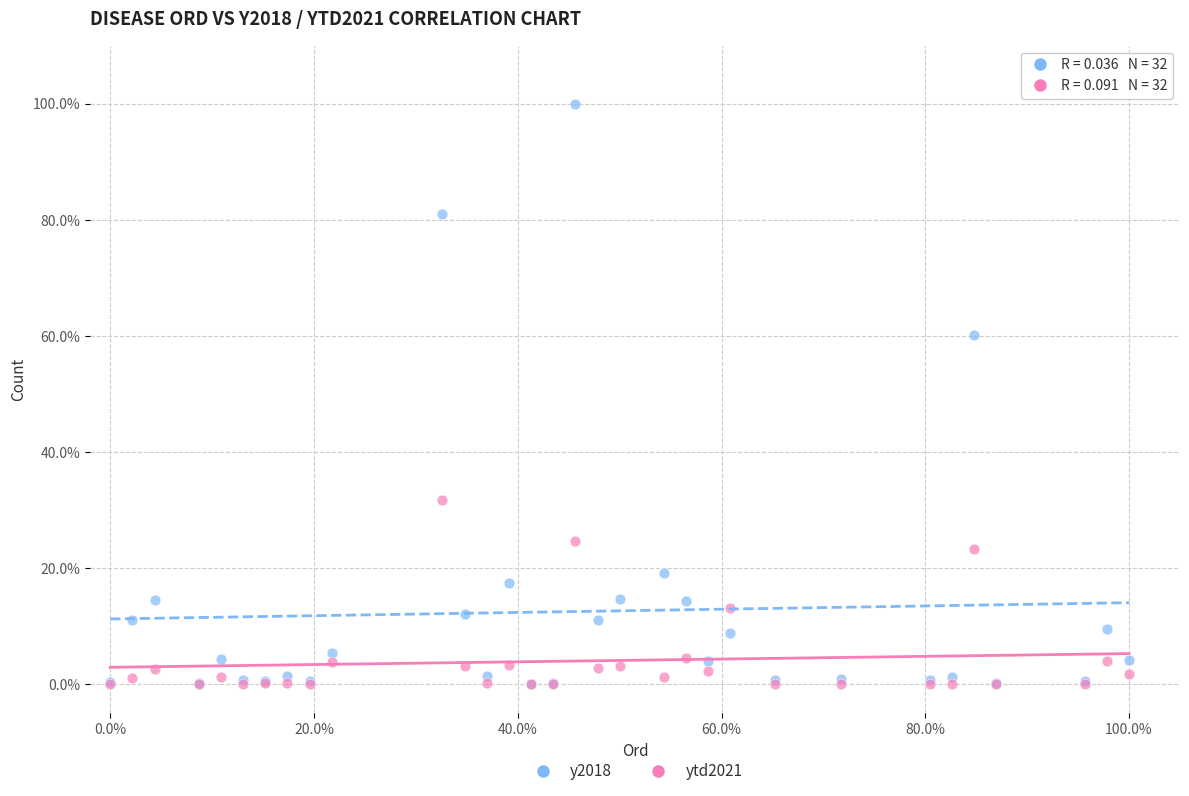

In the y2018 series, what Y value is closest to 50?

60.2